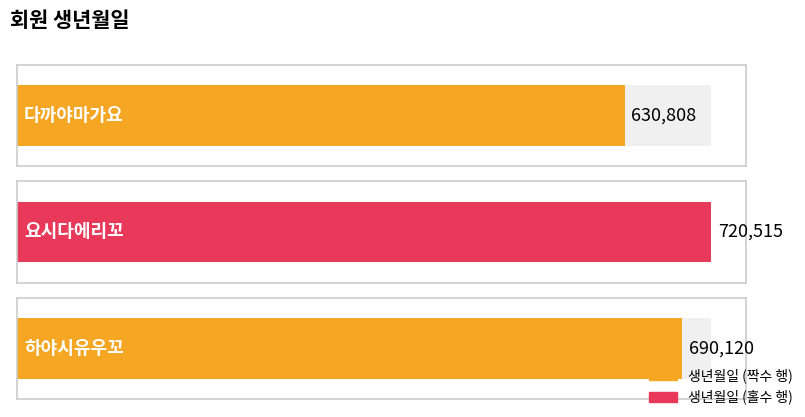

What is the minimum value shown in the chart?

630808